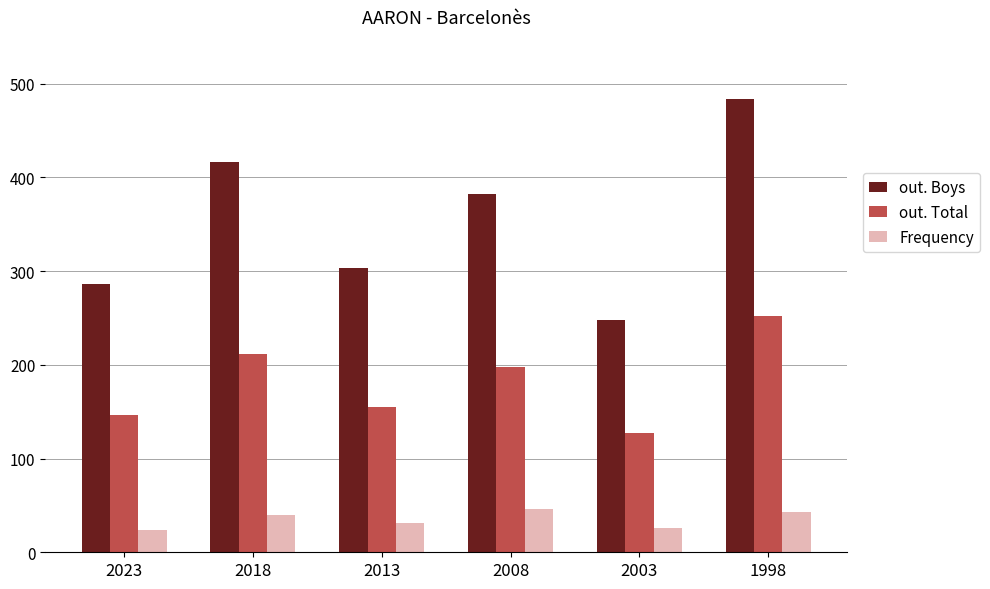

What is the value of the out. Total bar at the 6th from the left?

252